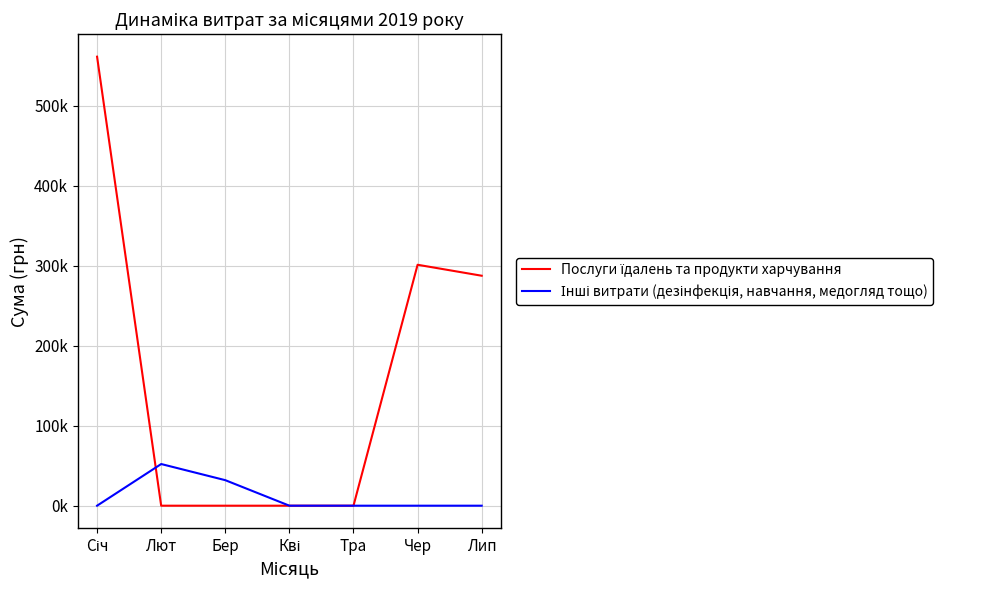

Reading left to right, what are all the values shown in this chart?

Послуги їдалень та продукти харчування: 561133.9	0.0	0.0	0.0	0.0	301100.8	287382.6
Інші витрати (дезінфекція, навчання, медогляд тощо): 0.0	52068.1	31894.4	0.0	0.0	0.0	0.0